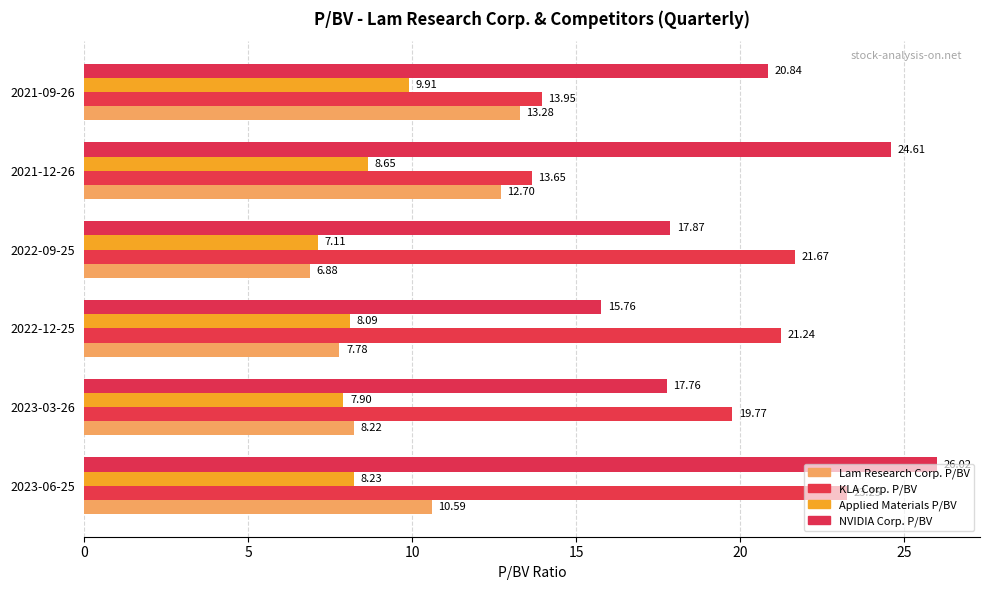

How many values in the KLA Corp. P/BV series exceed 21?

3